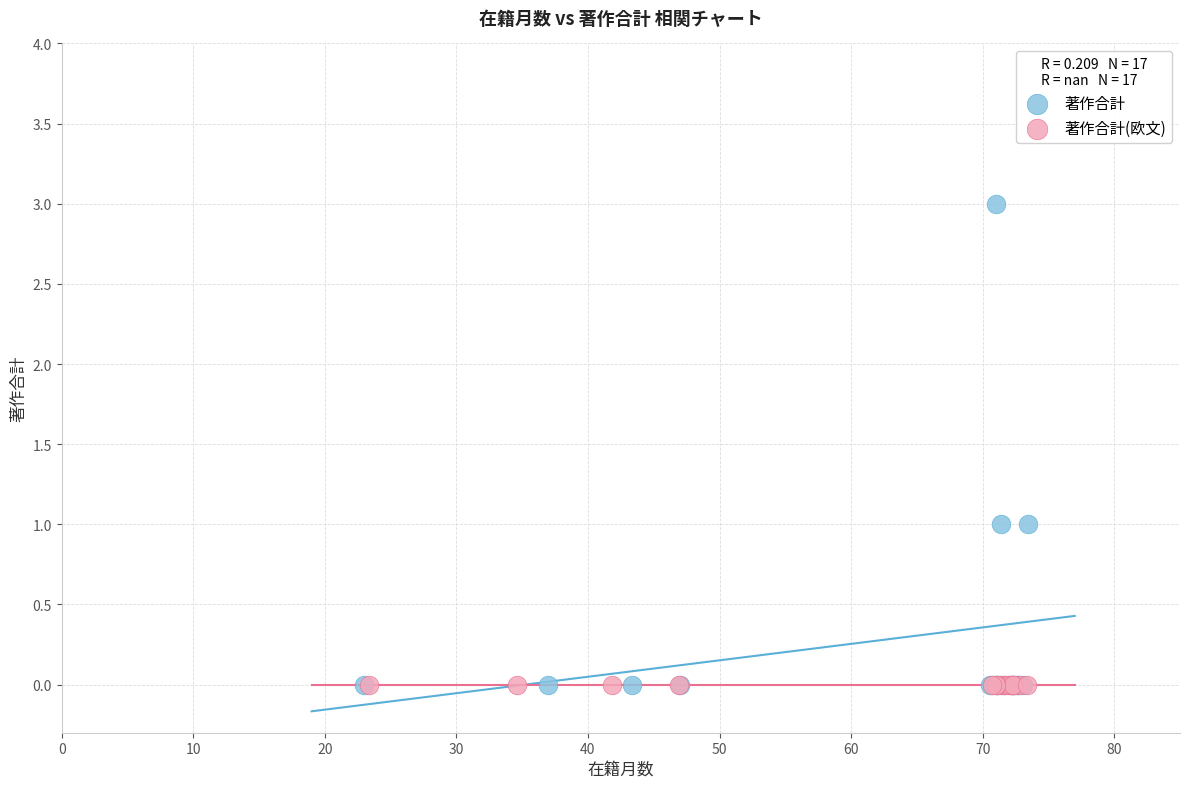

Which series contains the highest Y value?

著作合計